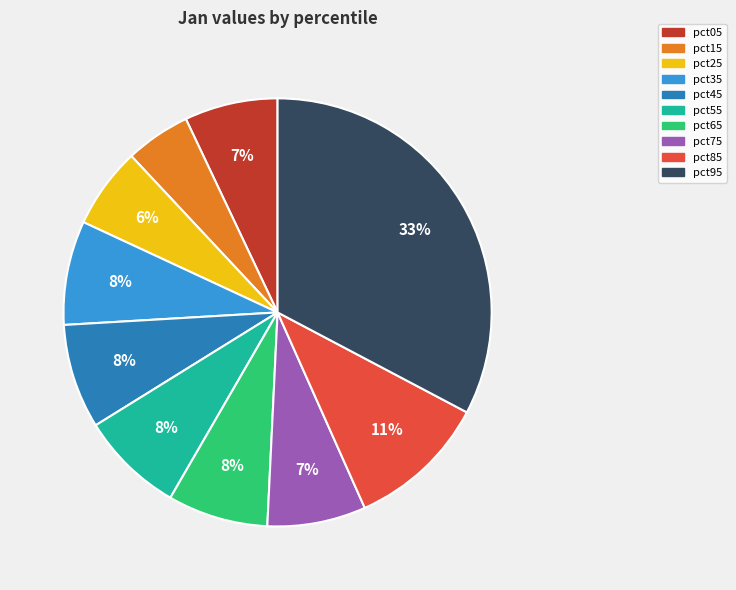

The pct65 slice represents 19% of the pie. True or false?

False